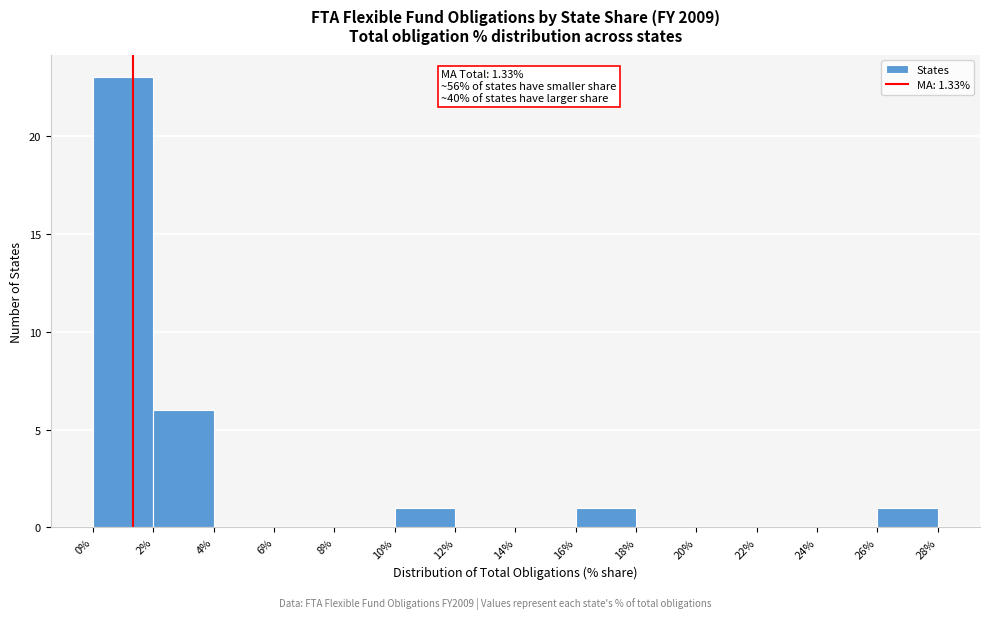

Which range on the x-axis has the tallest bar?

0% to 2%